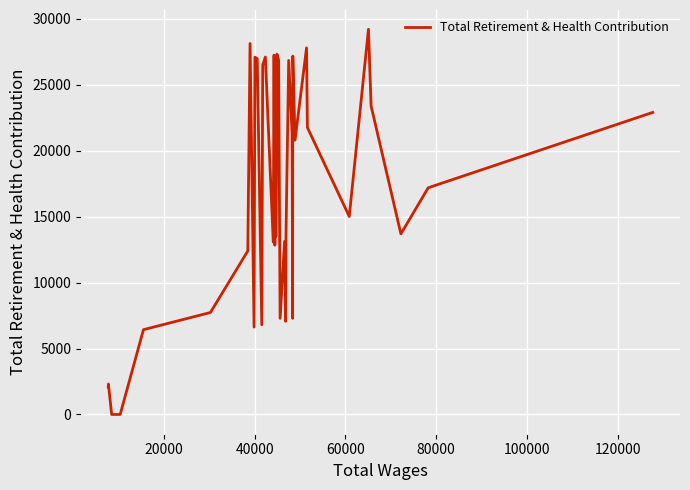

What is the greatest value displayed?

29216